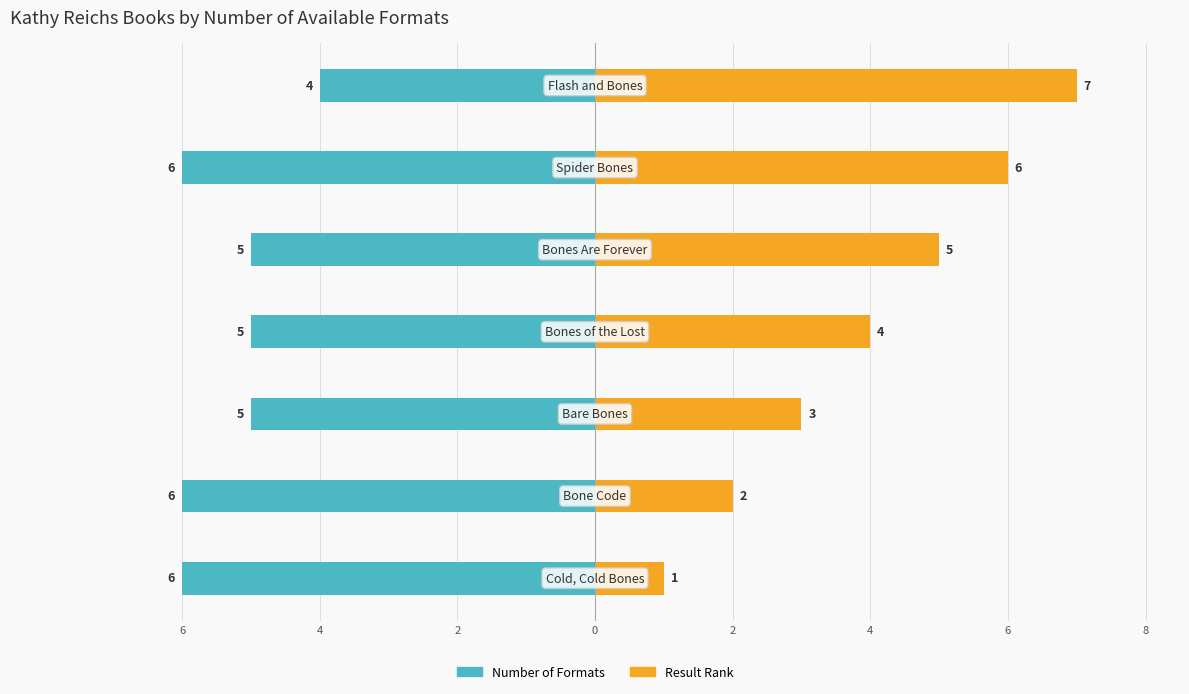

What is the sum of all Result Rank values?

28